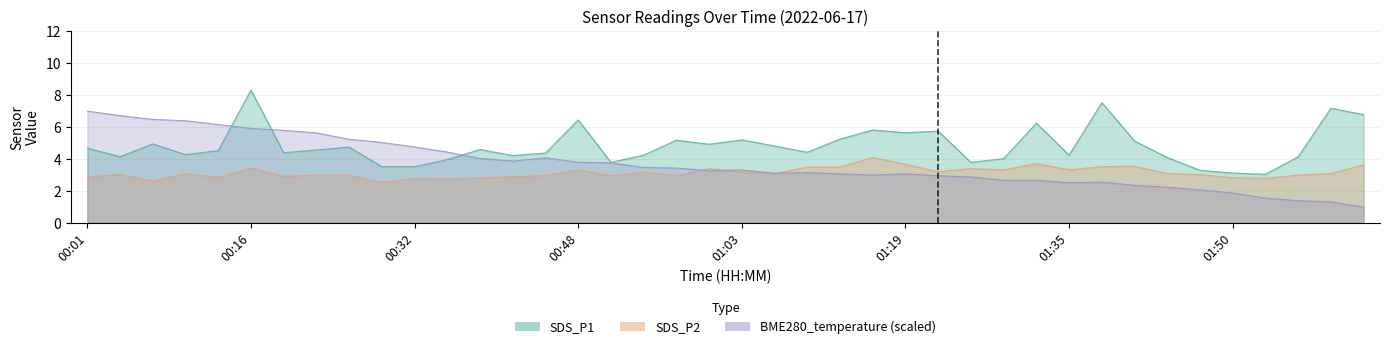

How many interior local peaks does the SDS_P2 series have?

11